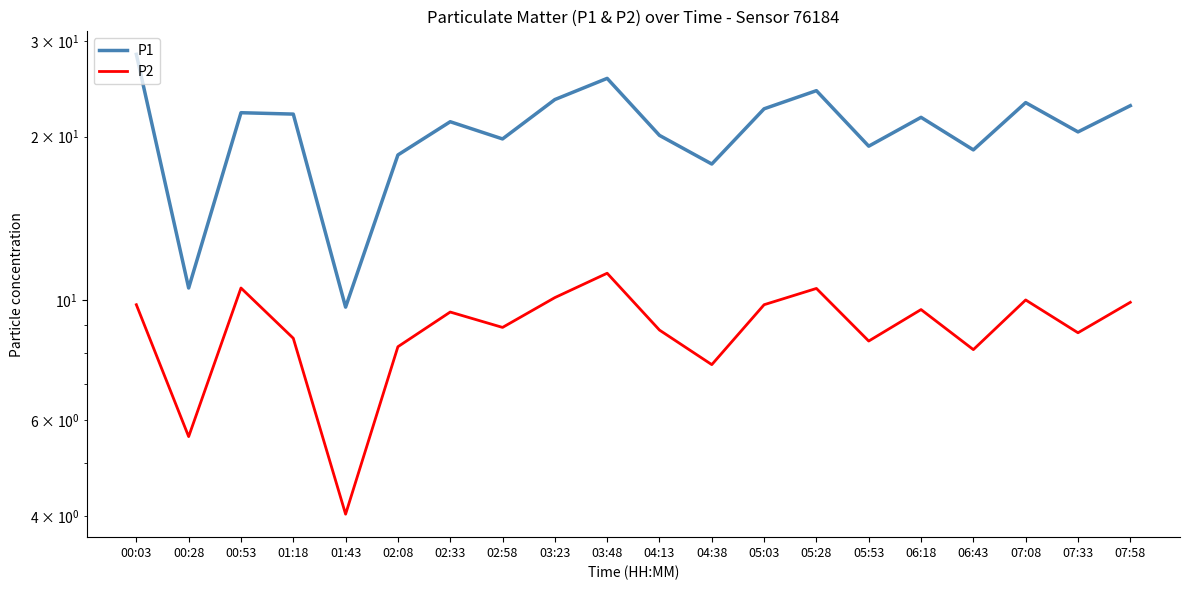

What are all the series names shown in the legend?

P1, P2